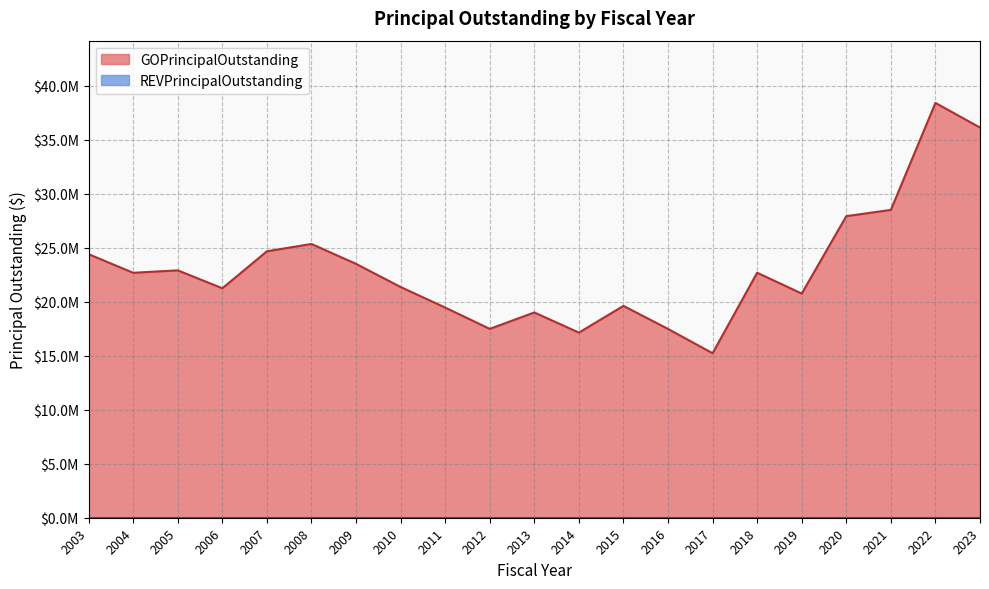

How many data points are less than 22685000?

10